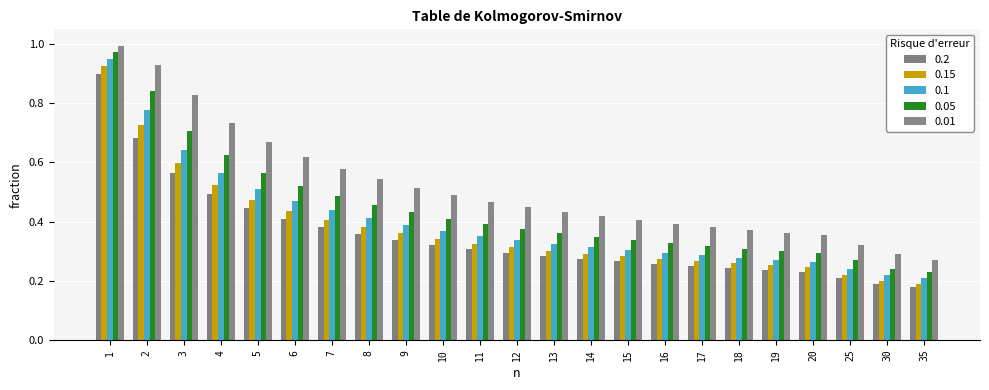

How many data points does each series have?

23